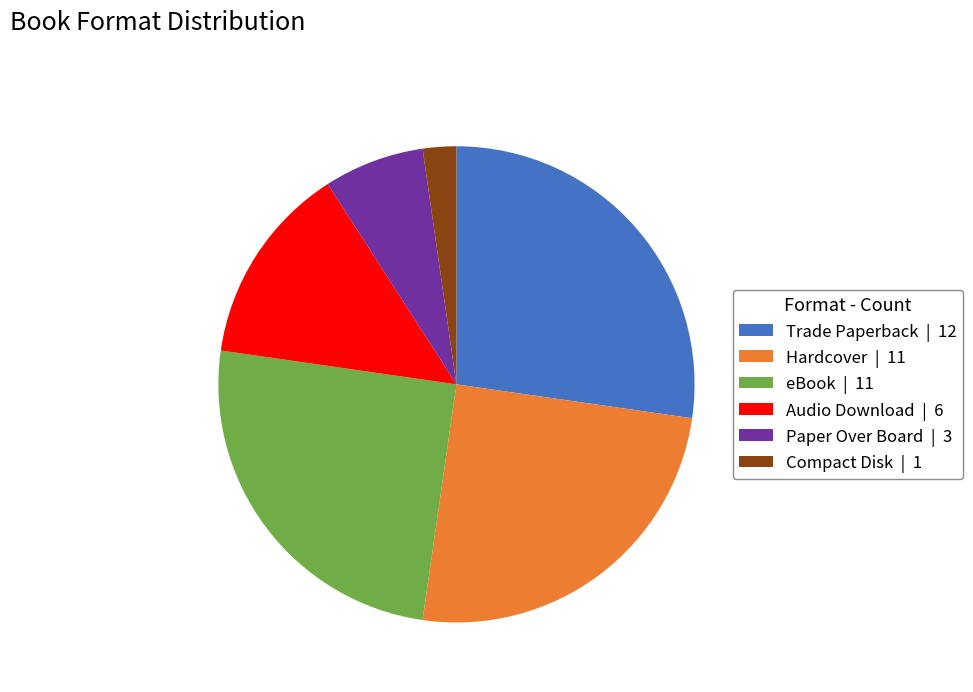

Between Audio Download and eBook, which is larger?

eBook